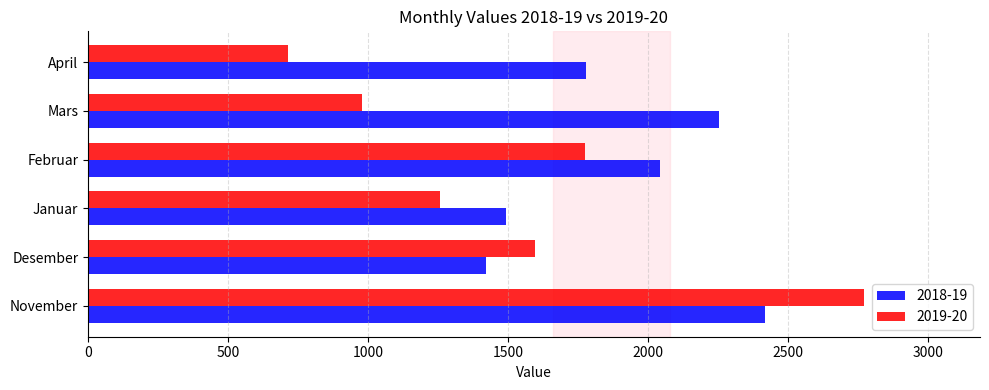

What is the total value across all series at April?

2492